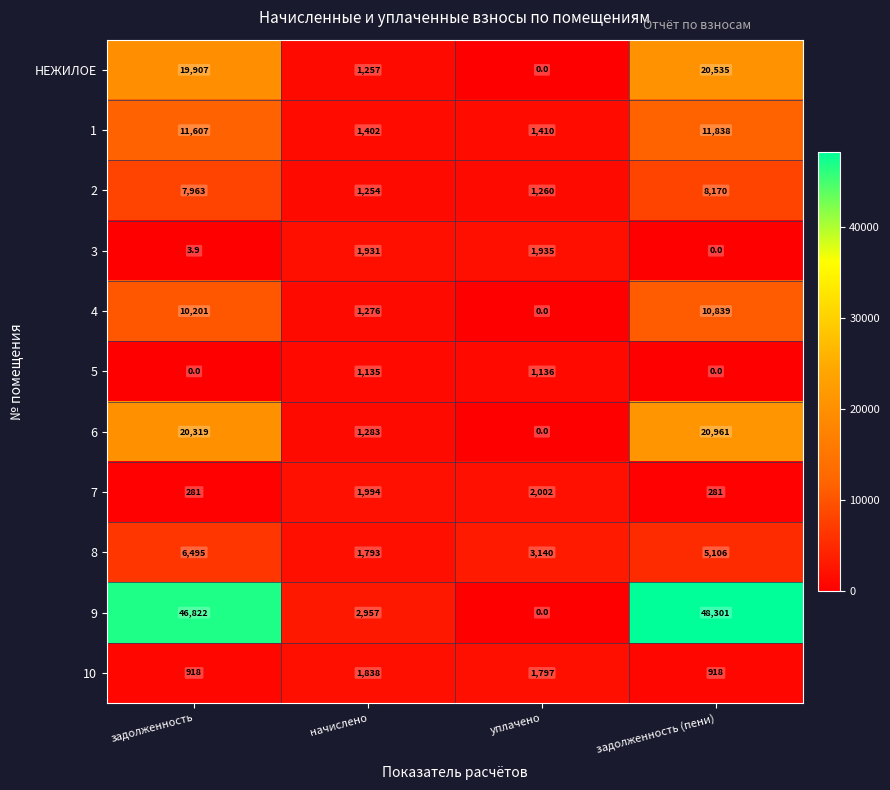

At which label is 7 closest to 1141?

начислено